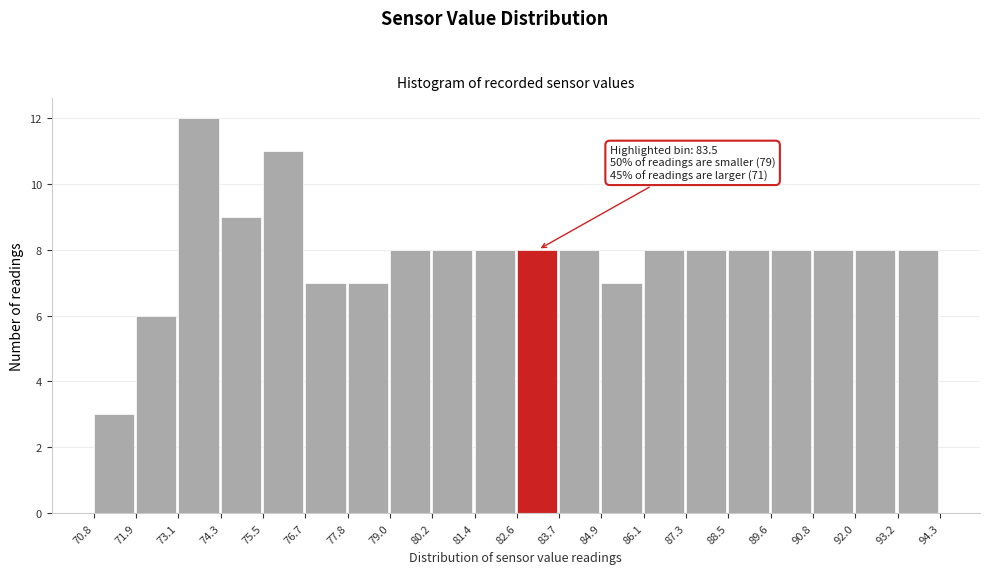

Over which range of the x-axis is the bar tallest?

73.1 to 74.3